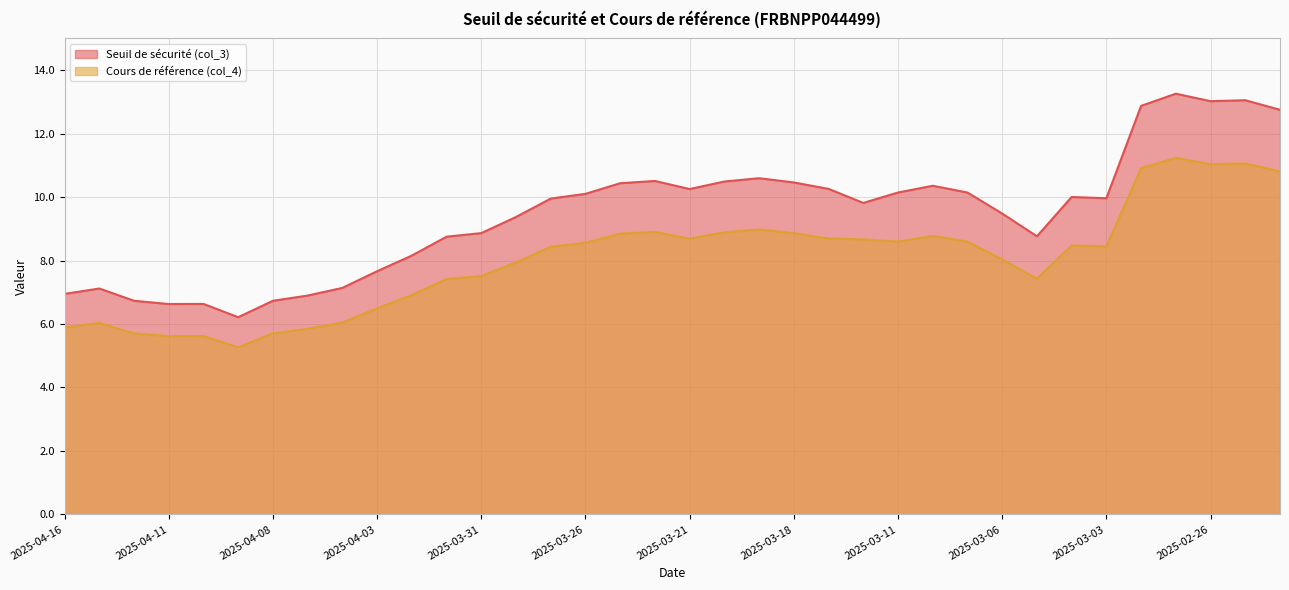

Rank the series by their average value, from lowest to highest.

Cours de référence (col_4), Seuil de sécurité (col_3)